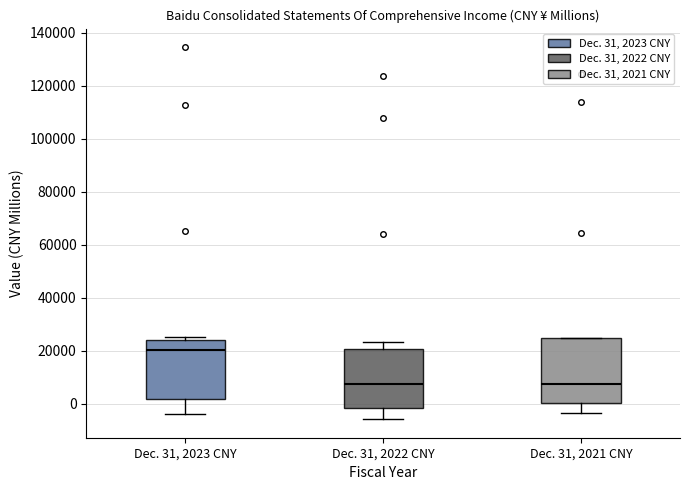

Comparing the boxes themselves (not the whiskers), which one is the tallest?

Dec. 31, 2021 CNY